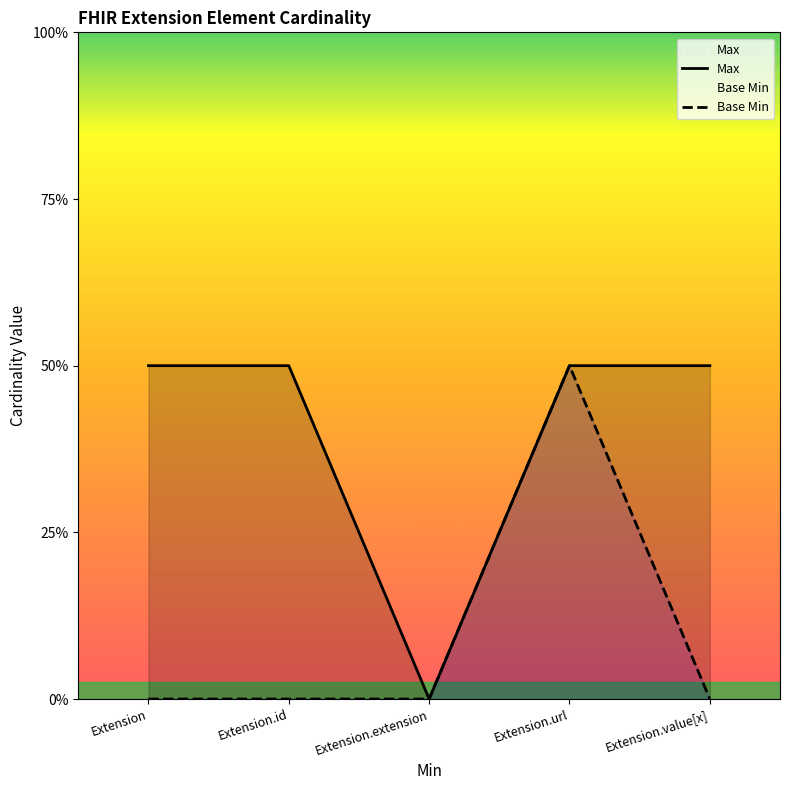

What is the difference between the highest and lowest values at Extension.value[x]?

1